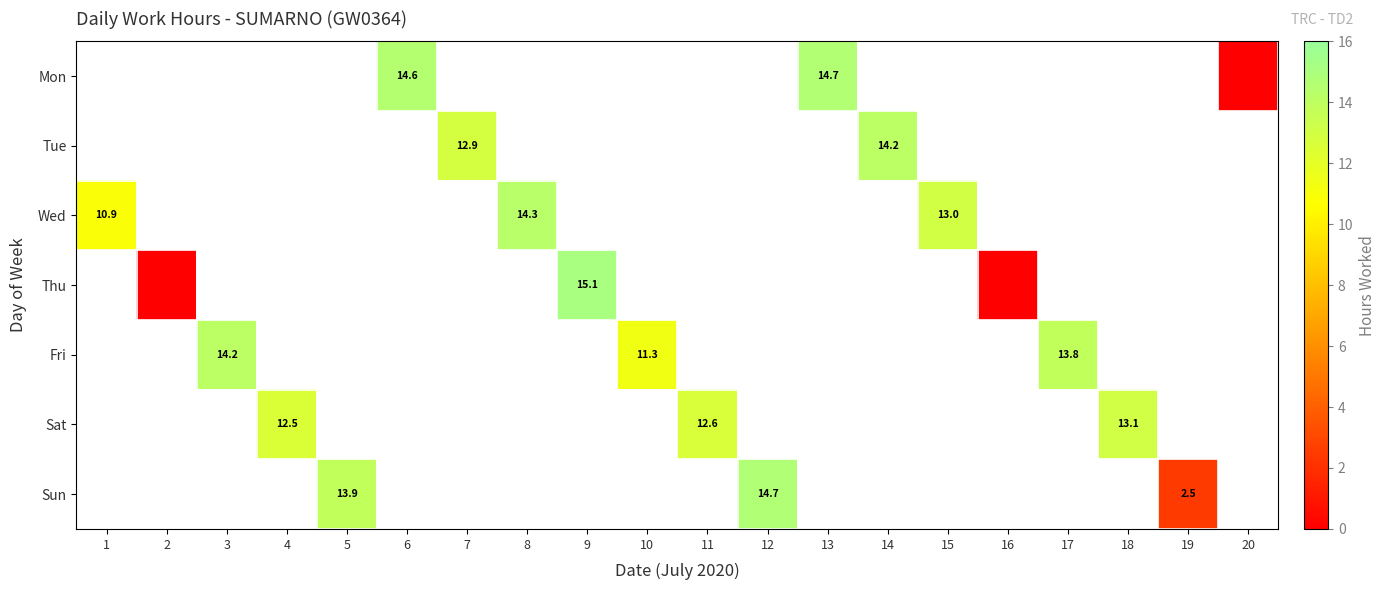

Which category has the highest value across all series?

9